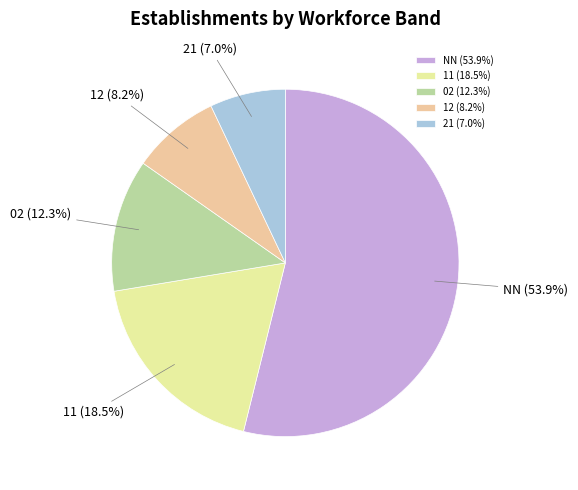

How much of the chart is everything except 21?

93.0%